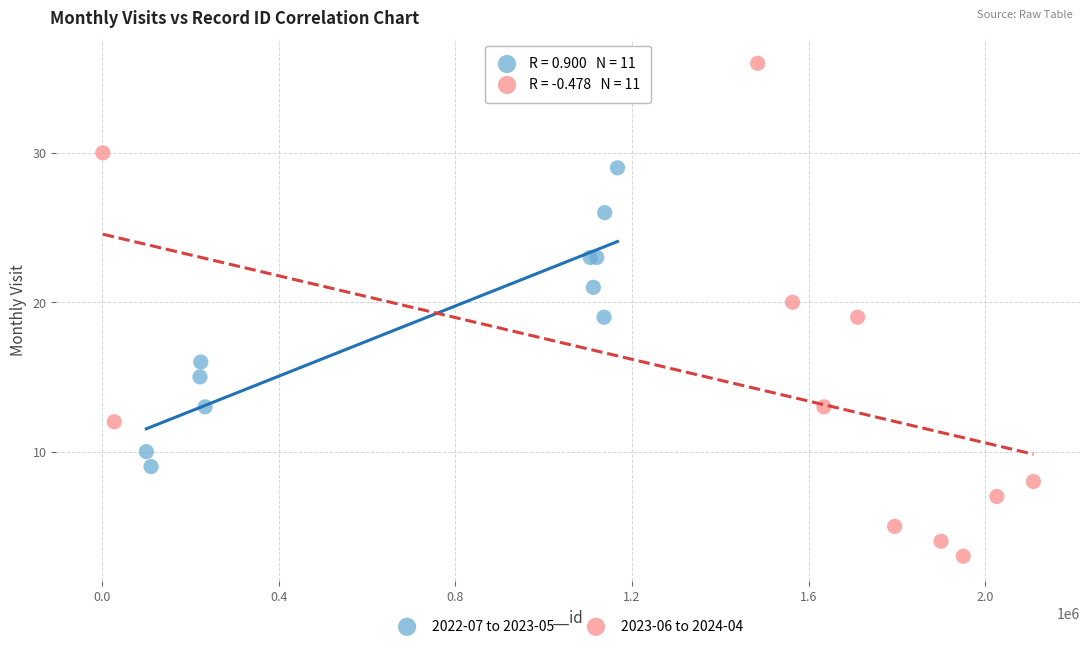

Which series contains the lowest Y value?

2023-06 to 2024-04